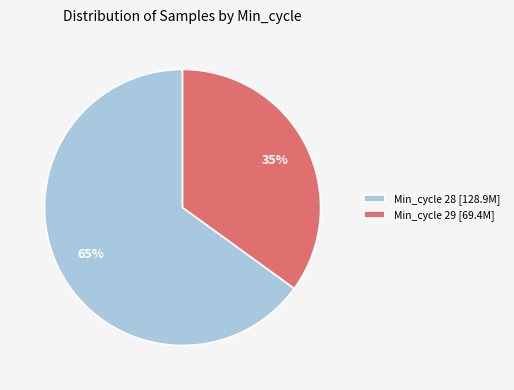

To the nearest percent, what percentage of the pie is Min_cycle 28 [128.9M]?

65%